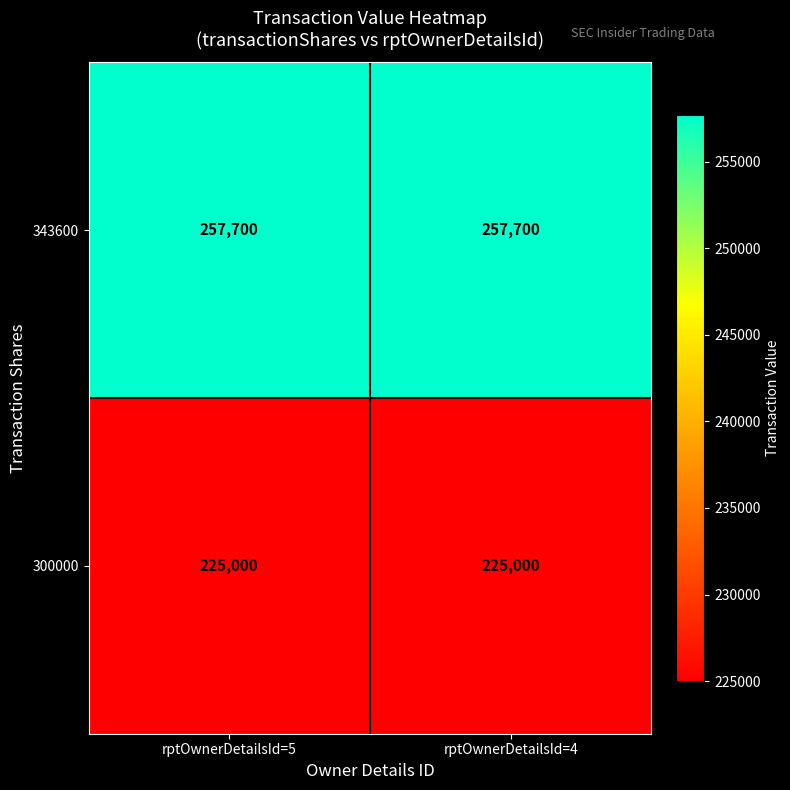

Reading left to right, what are all the values shown in this chart?

343600: 257700	257700
300000: 225000	225000